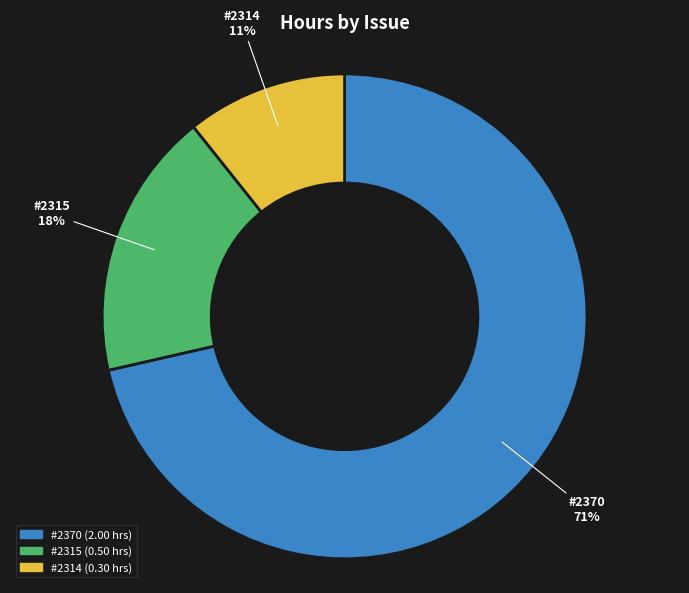

What percentage is the #2314 slice, to the nearest percent?

11%